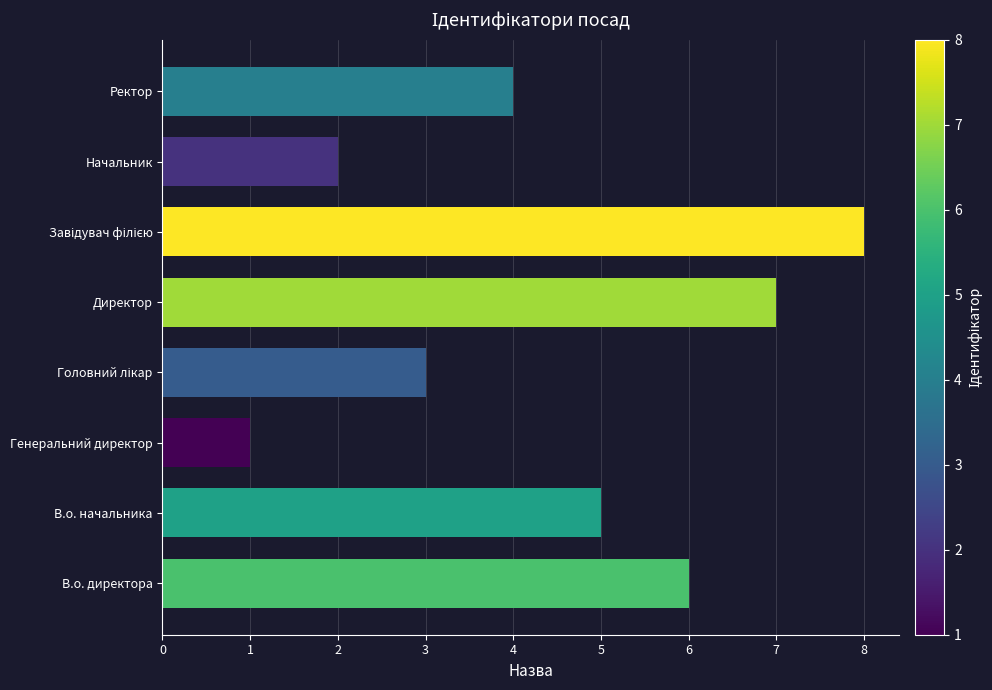

What is the difference between the maximum and minimum values?

7